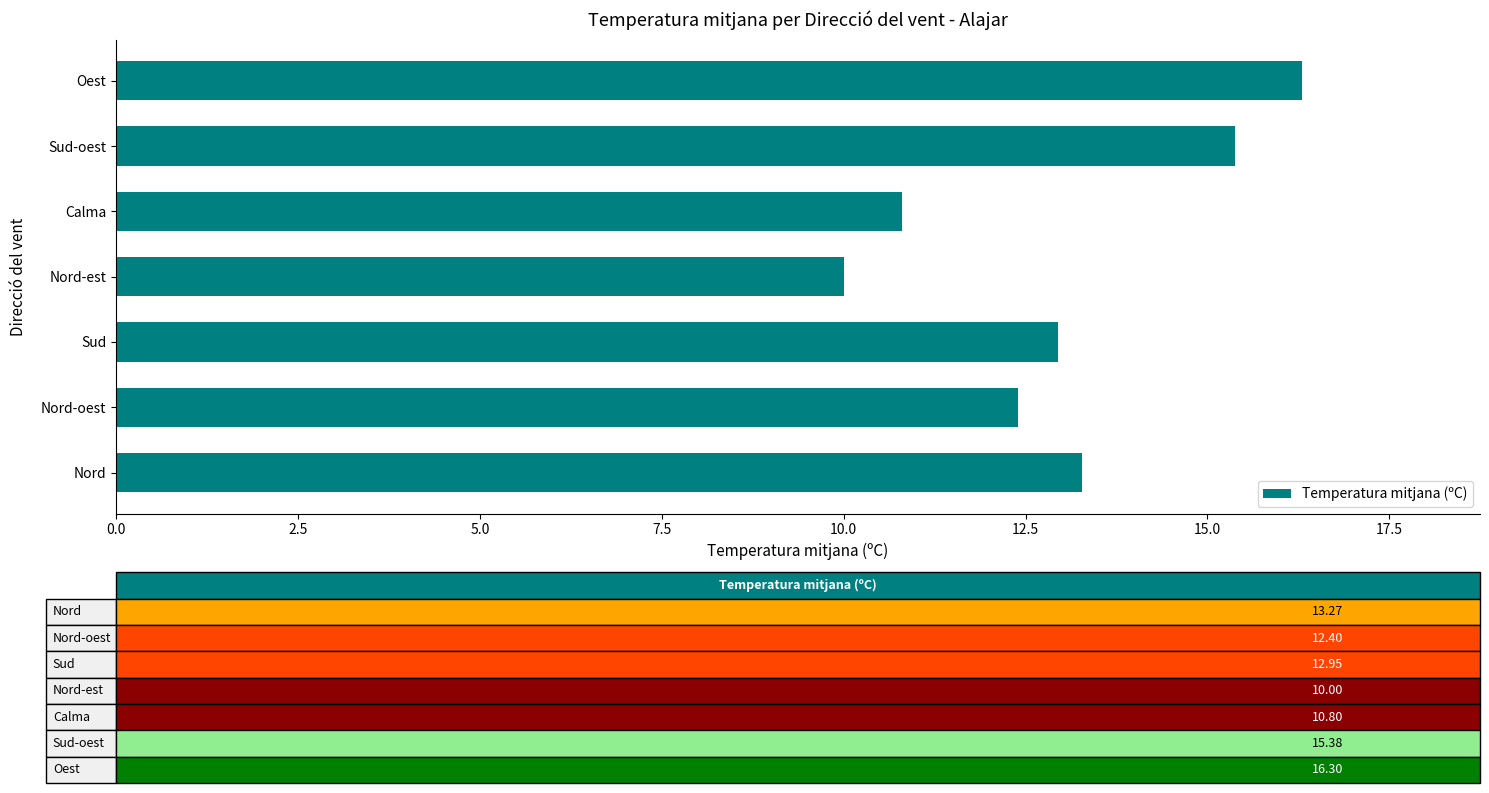

List the labels in order of value, smallest first.

Nord-est, Calma, Nord-oest, Sud, Nord, Sud-oest, Oest